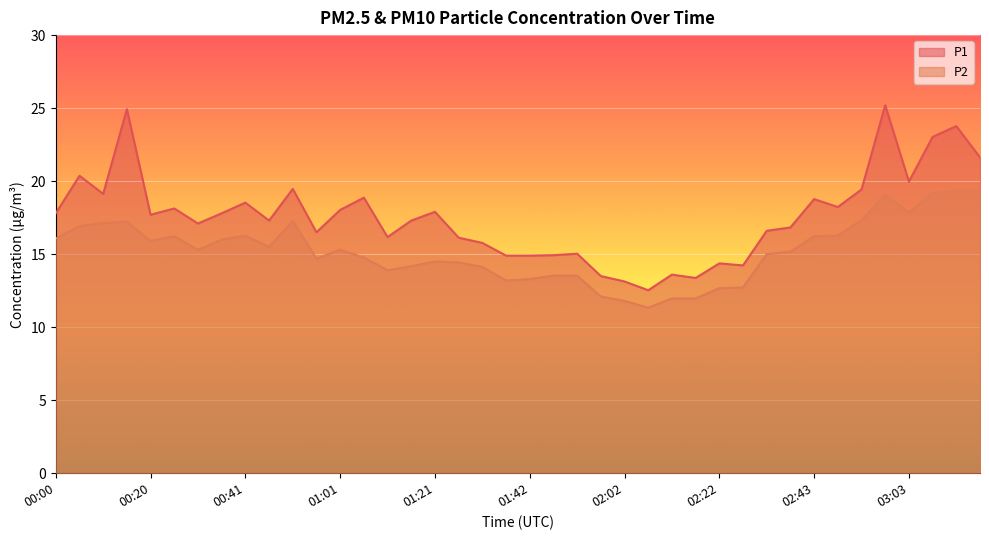

How many series are shown in this chart?

2